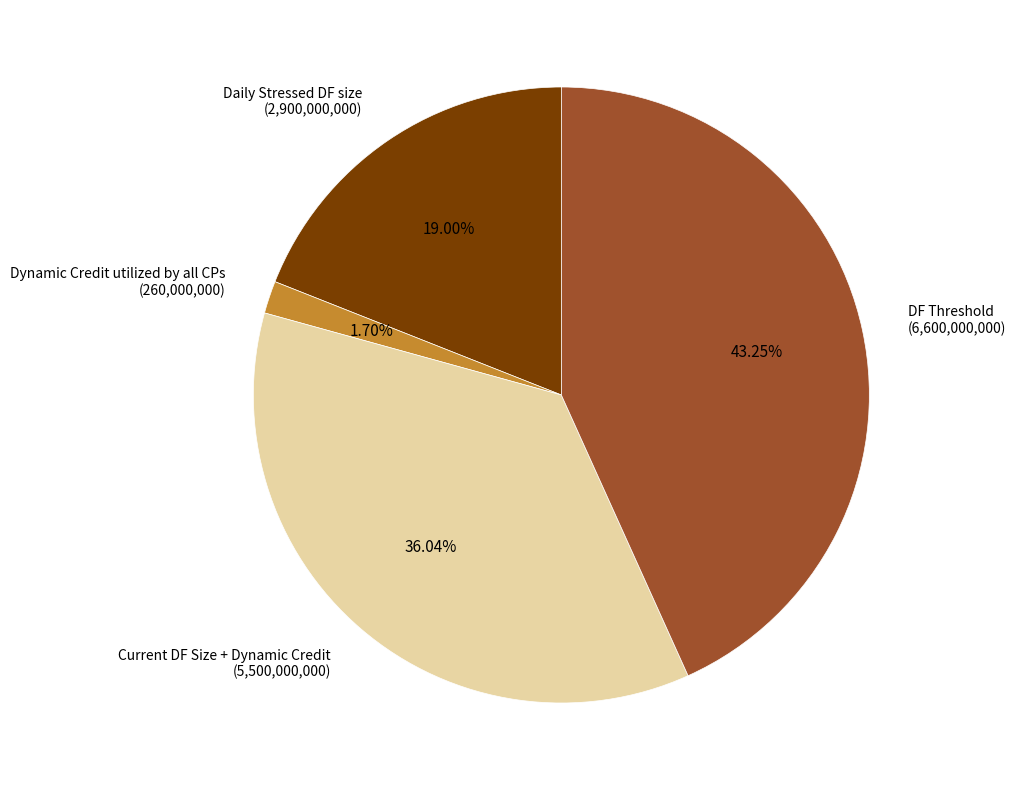

How many slices are in this pie chart?

4